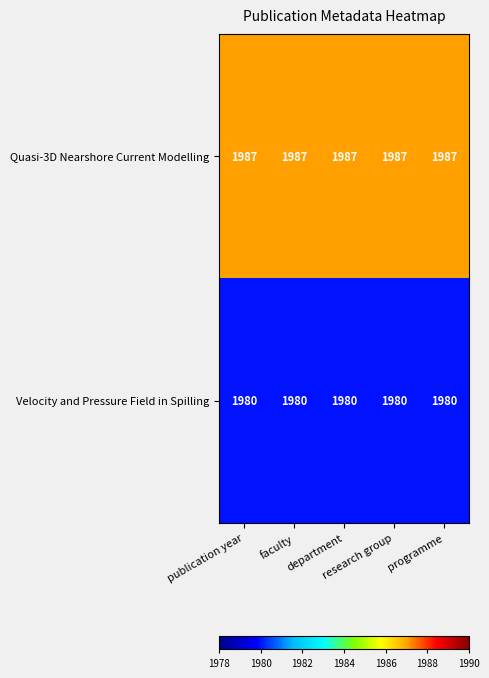

What is the greatest value displayed?

1987